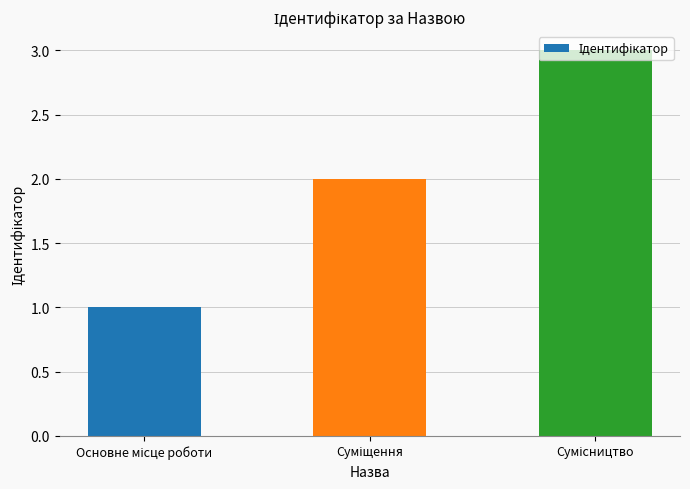

What is the maximum value shown in the chart?

3